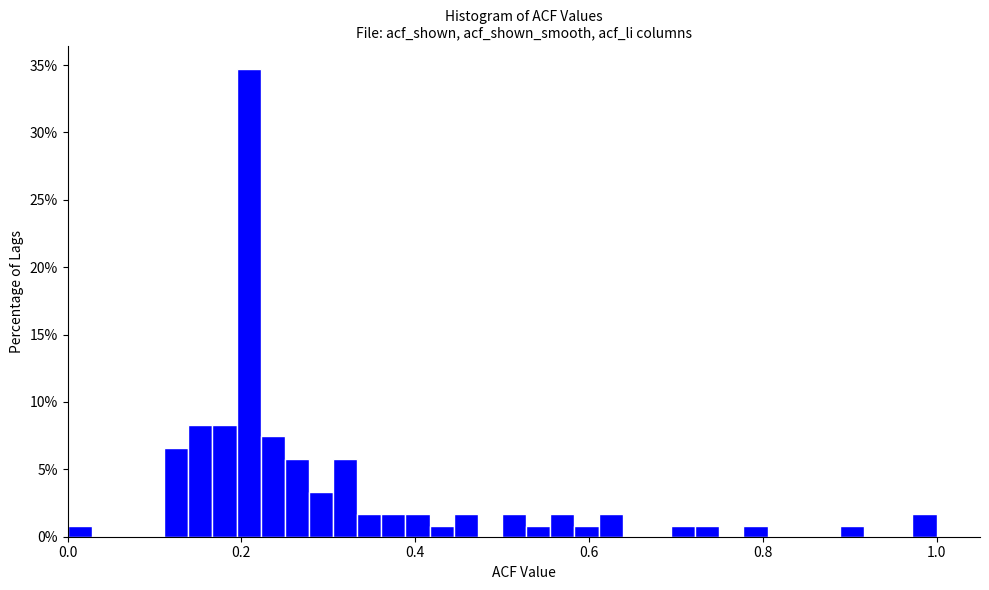

Read against the x-axis, roughly where is the centre of the tallest bar?

0.20